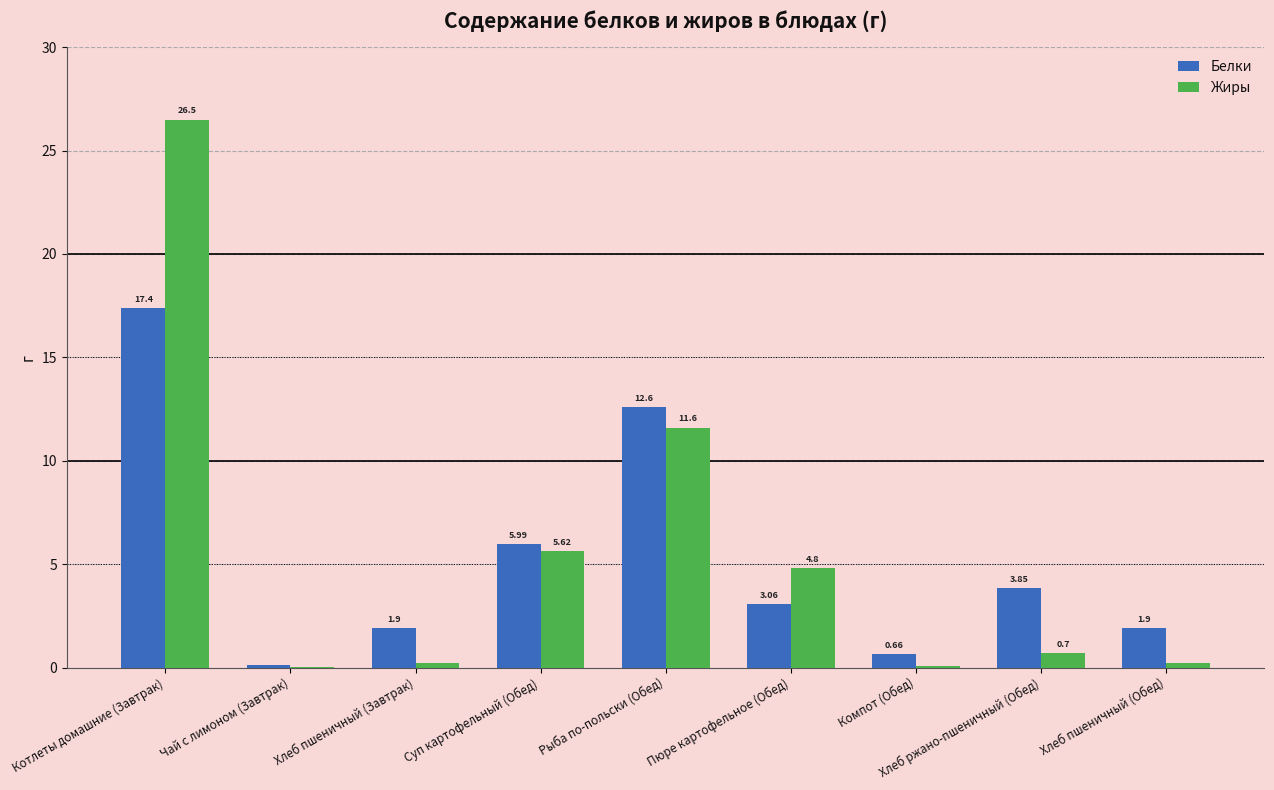

What is the total value across all series at Котлеты домашние (Завтрак)?

43.9